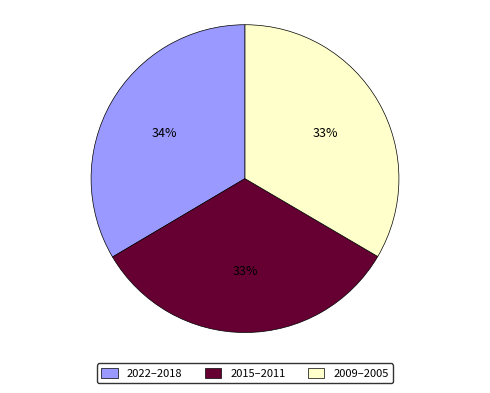

Approximately how many times larger is the value at 2009–2005 compared to 2022–2018?

1.0